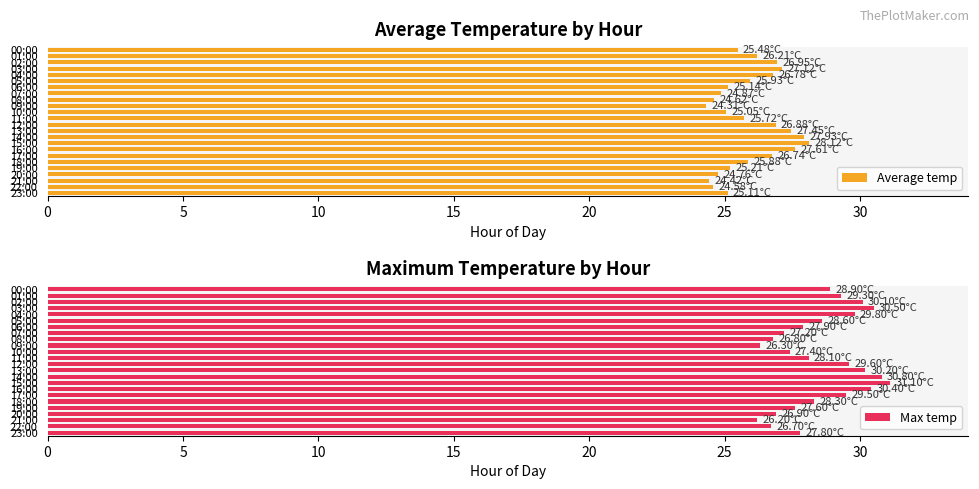

What is the value of the Max temp bar at the 23rd from the left?

26.7